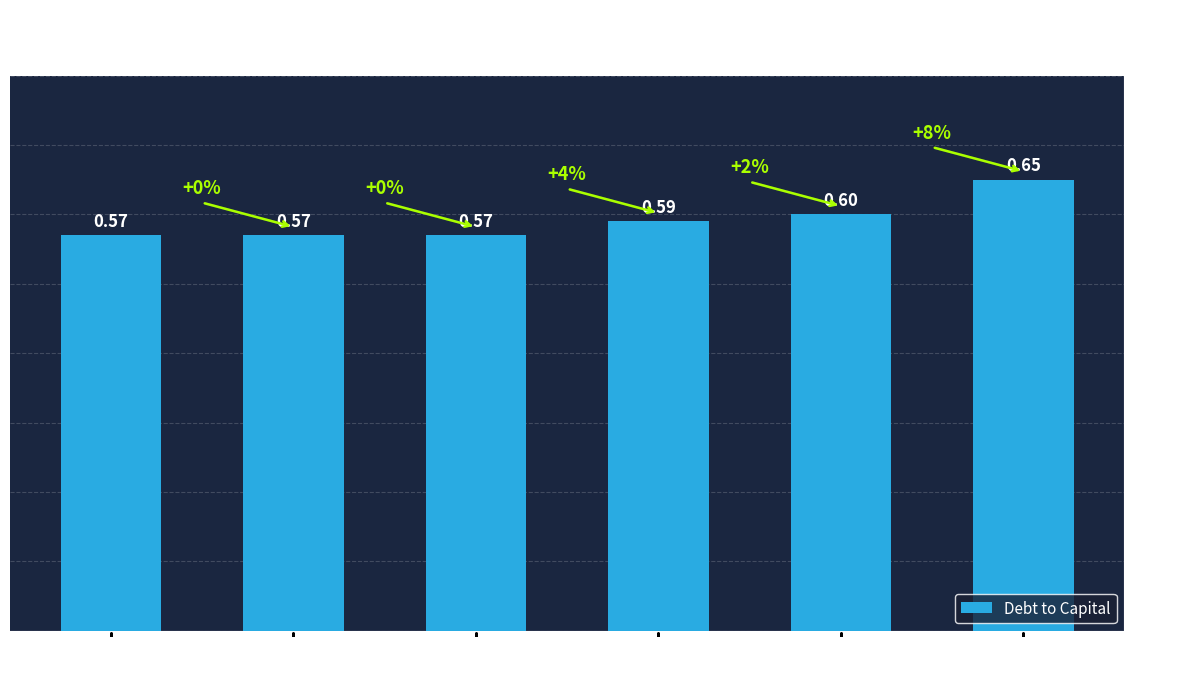

What is the smallest value displayed?

0.6